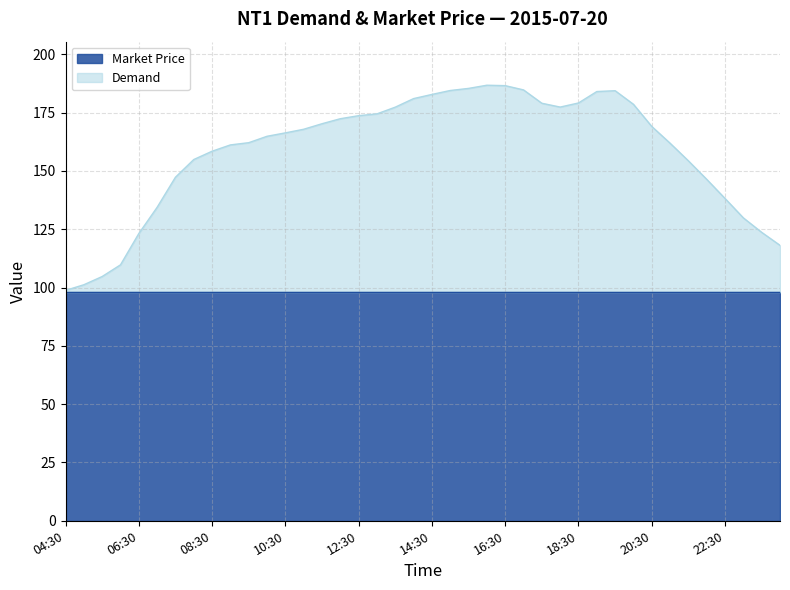

What is the difference between the values at 23:00 and 12:30?

43.8